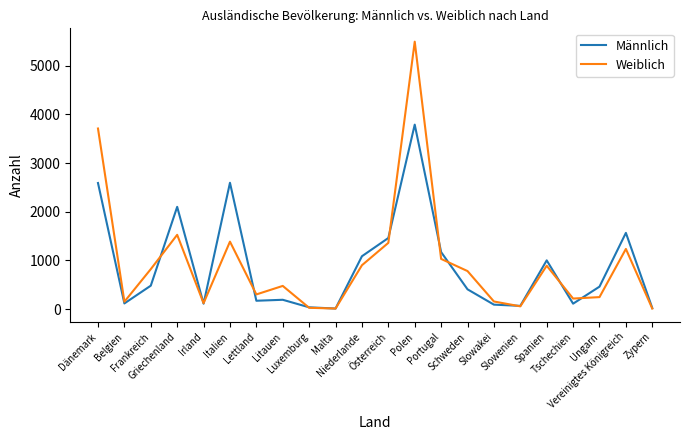

Where is the first local minimum for Weiblich?

Belgien